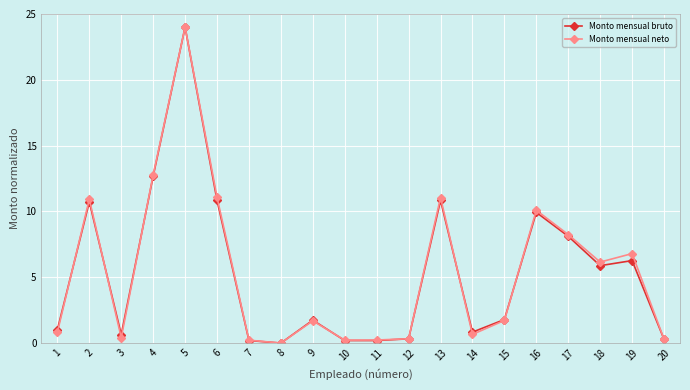

How many data points in Monto mensual neto are above 1?

11